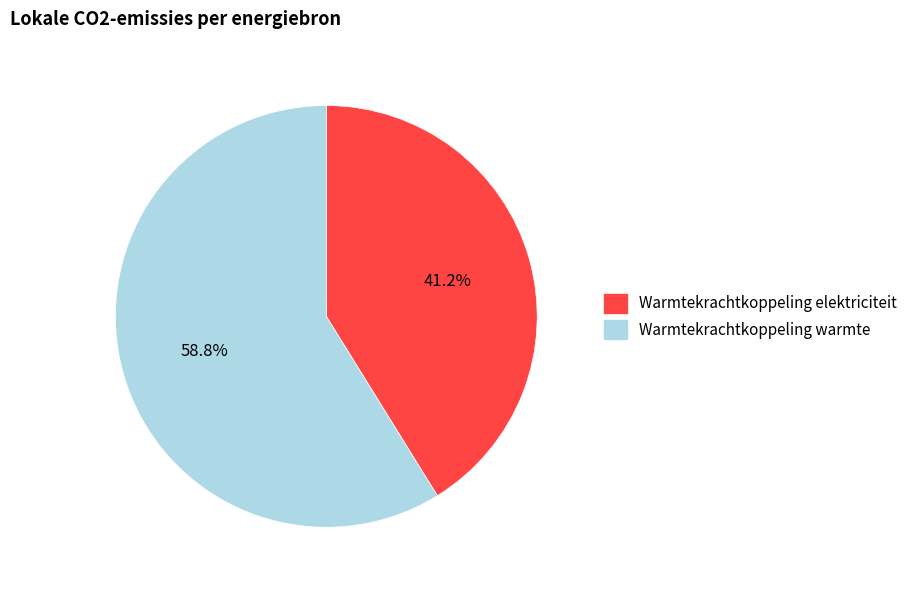

Is there any slice that represents more than half of the pie?

Yes